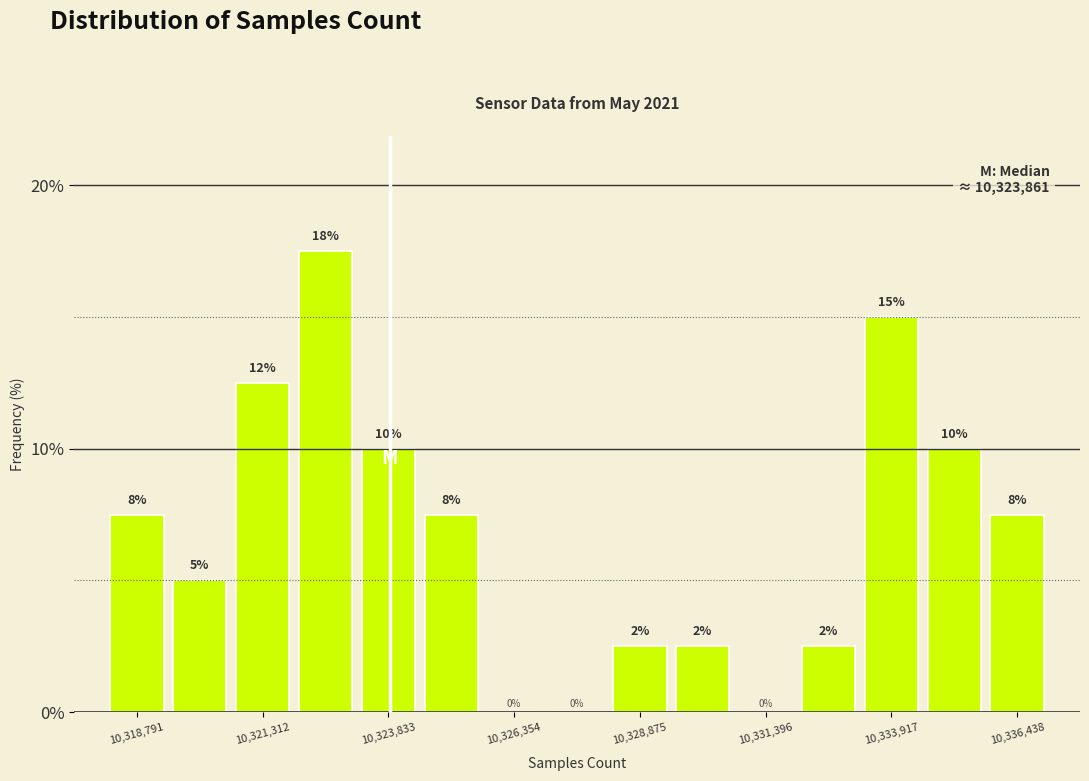

Around what value on the x-axis is the tallest bar? Give the approximate position of its centre, as read against the axis.

10322500